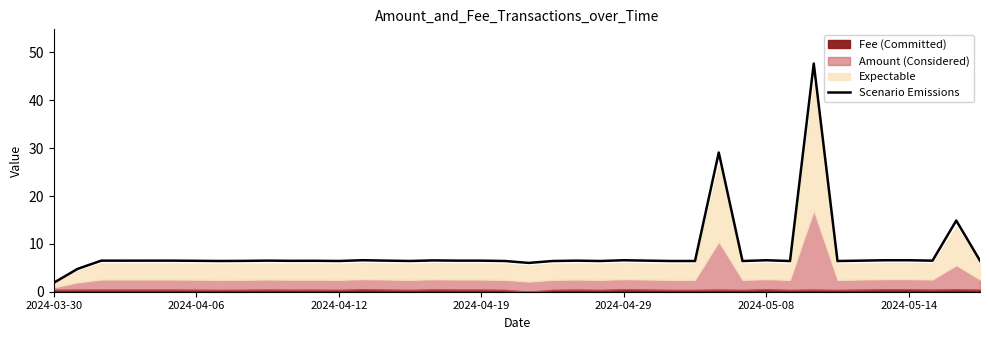

What is the difference between the maximum and second lowest values?

42.9